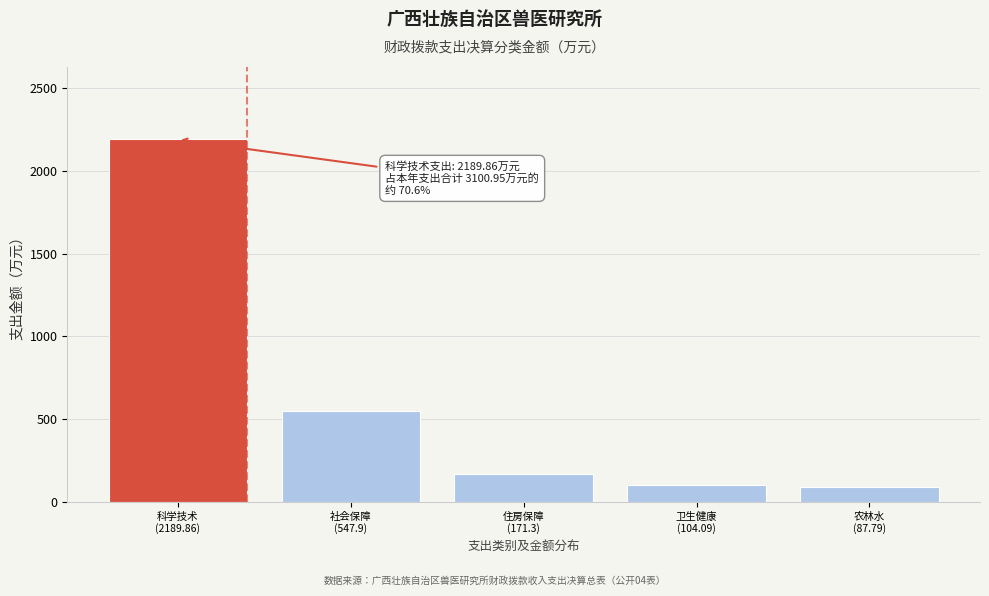

Reading left to right, extract all data points from this chart.

2189.9	547.9	171.3	104.1	87.8